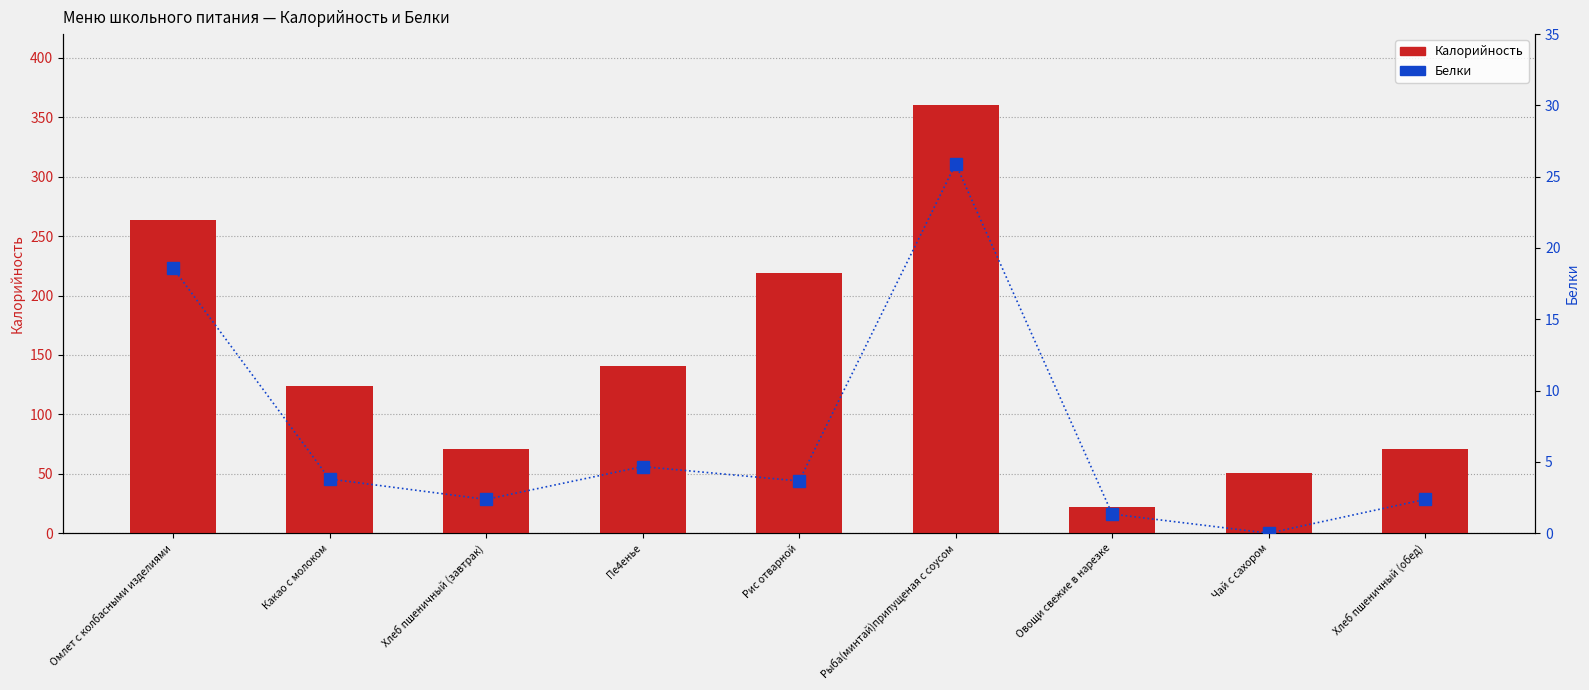

What position from the left is Чай с сахором?

8